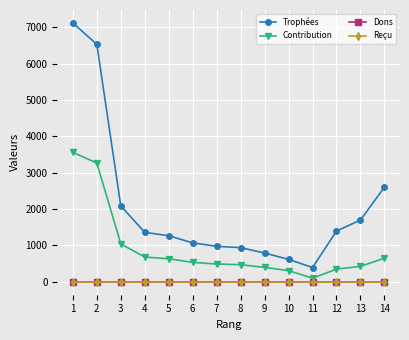

Does the chart have visible grid lines?

Yes